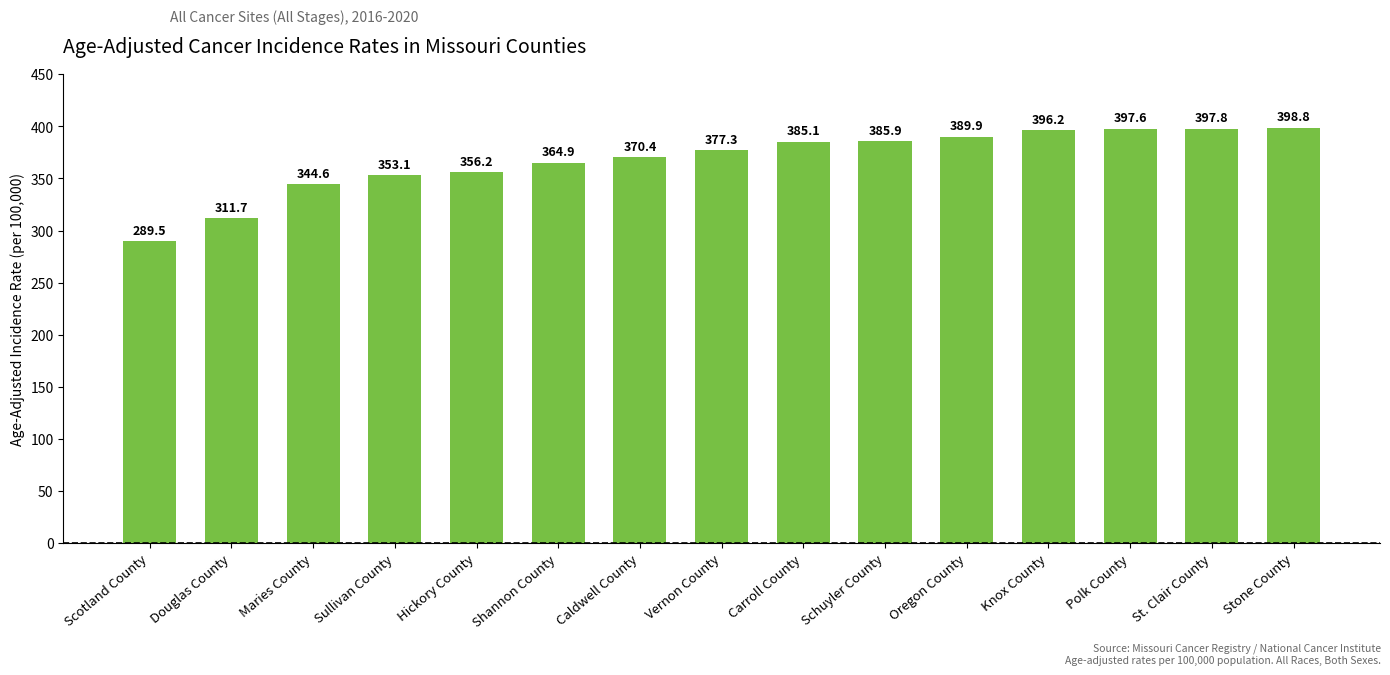

What is the difference between the values at Vernon County and Douglas County?

65.6